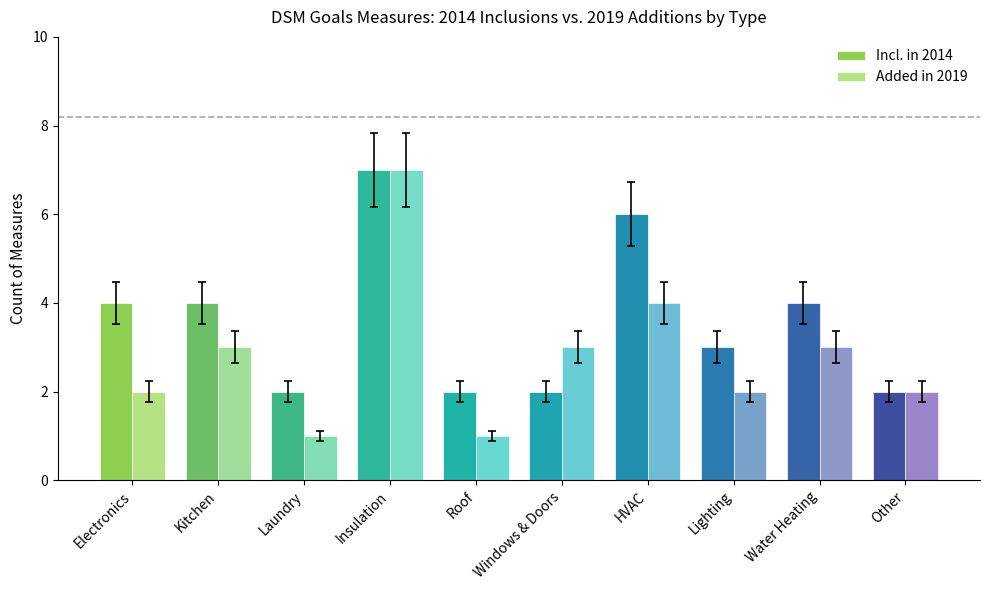

What is the label of the 6th bar from the right?

Roof